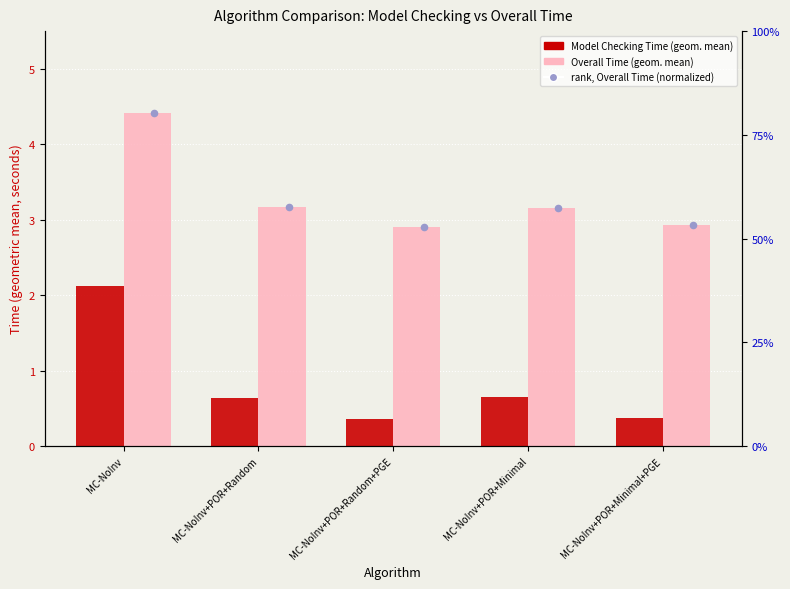

At how many categories does at least one series exceed 51?

5